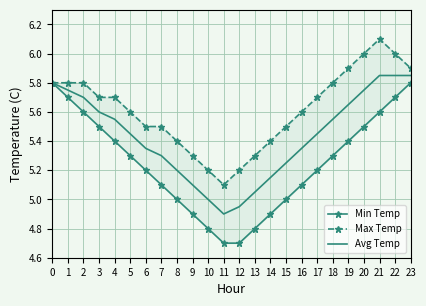

The value of Avg Temp at 11 is 4.9. True or false?

True